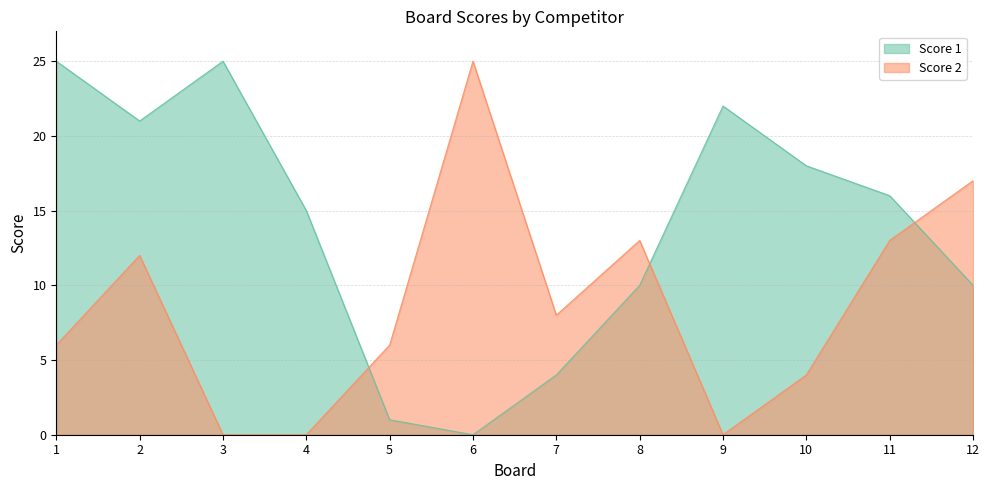

The value of Score 2 at 9 is 11. True or false?

False